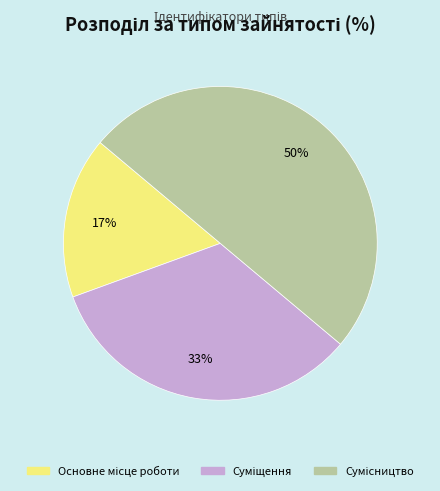

To the nearest percent, what is the average slice percentage?

33%